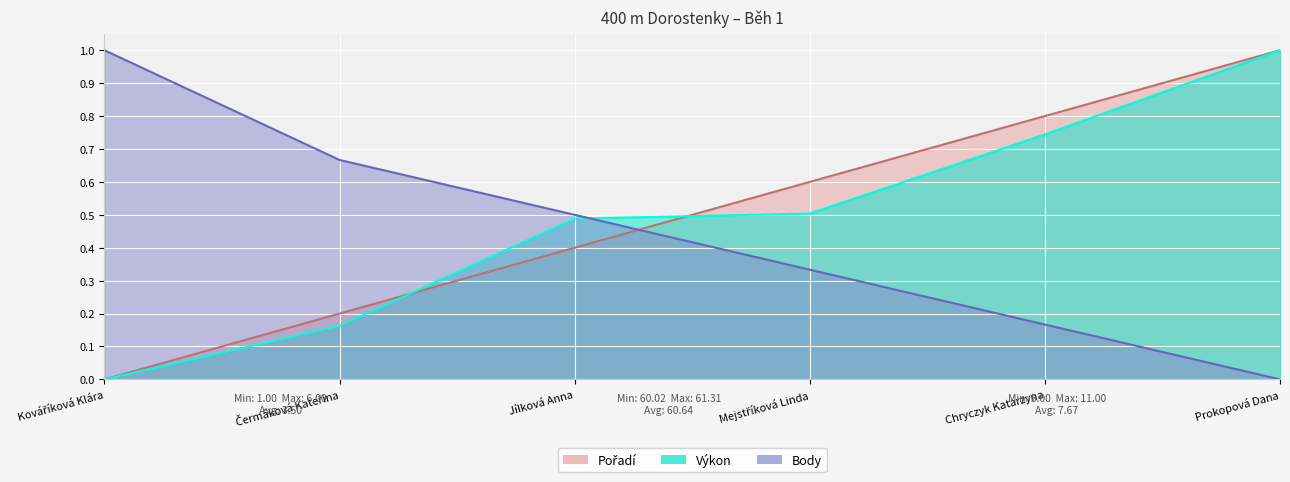

Is the value of Pořadí at Prokopová Dana greater than the value of Výkon at Mejstříková Linda?

Yes